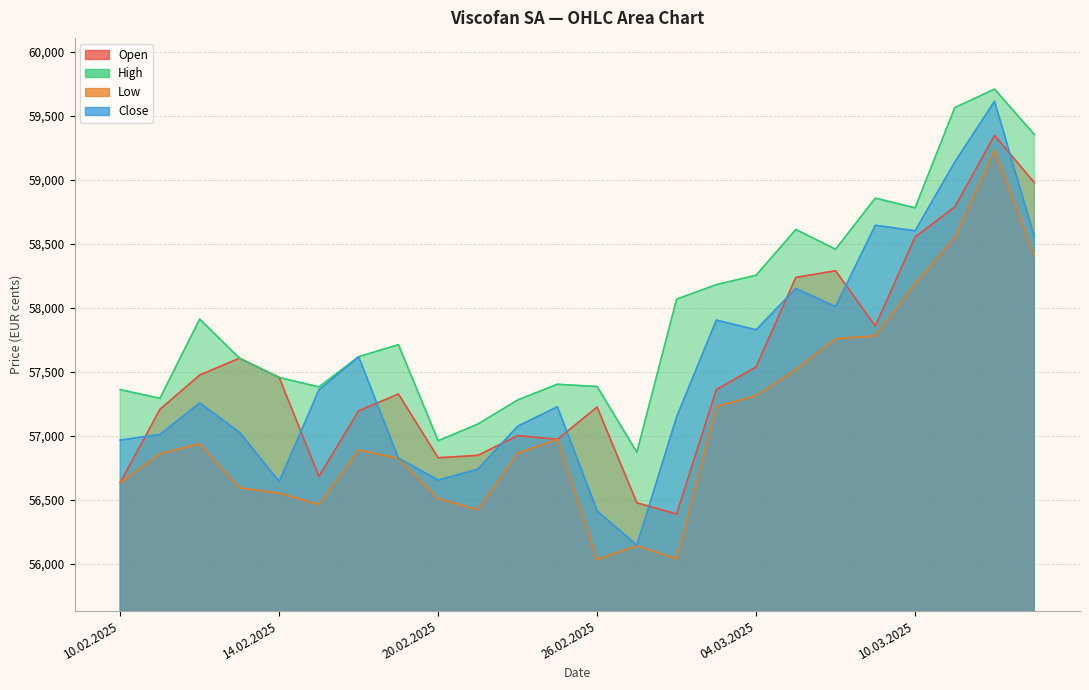

Which series changed the most between 18.02.2025 and 13.03.2025?

Open